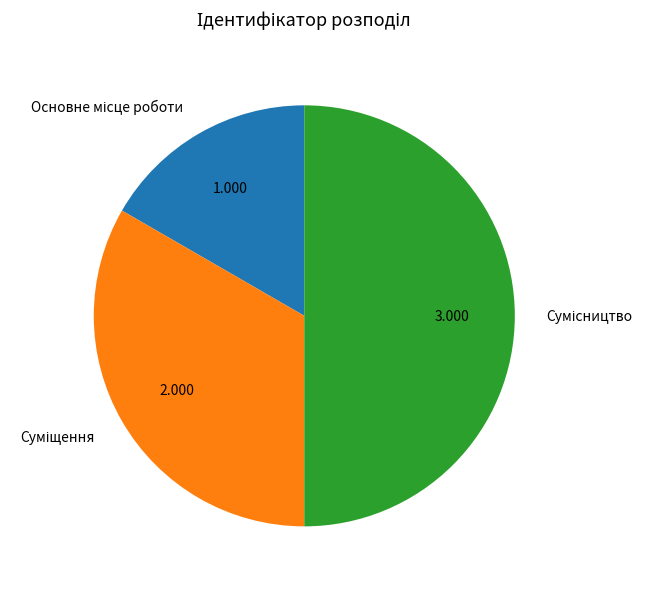

To the nearest percent, what is the difference between the Основне місце роботи and Суміщення slice percentages?

17%